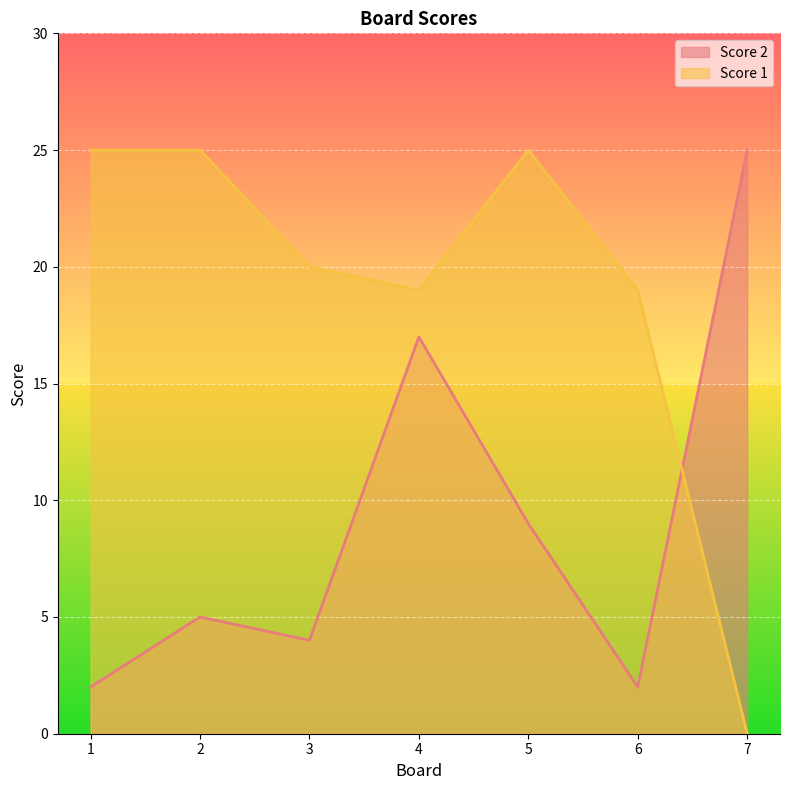

Which series has the largest range (max minus min)?

Score 1